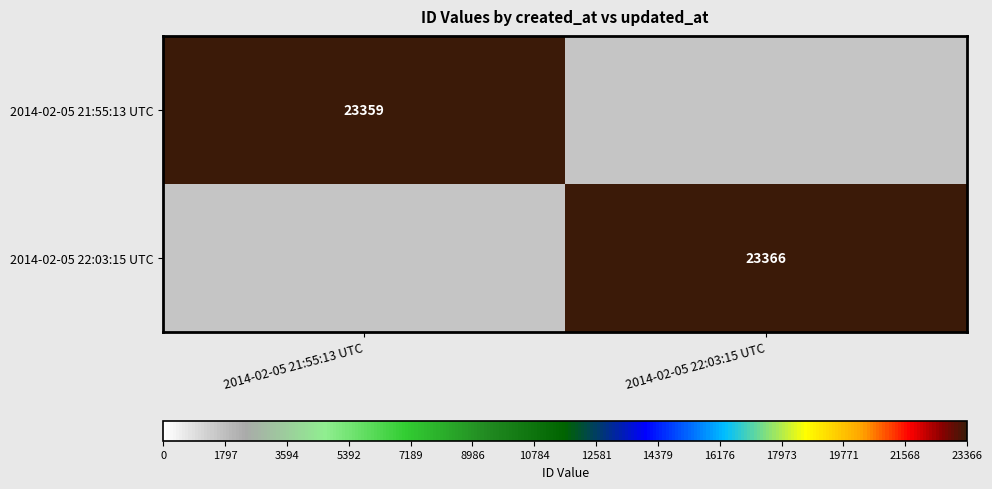

The 2014-02-05 21:55:13 UTC series shows 12518 at 2014-02-05 21:55:13 UTC. True or false?

False